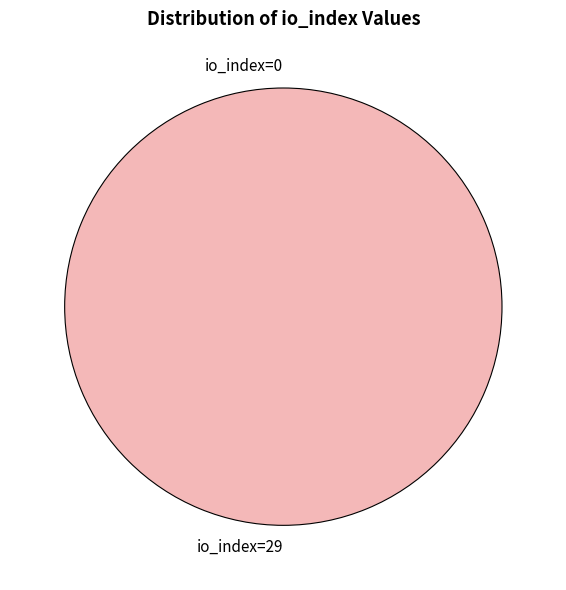

Which slice is the largest?

io_index=29